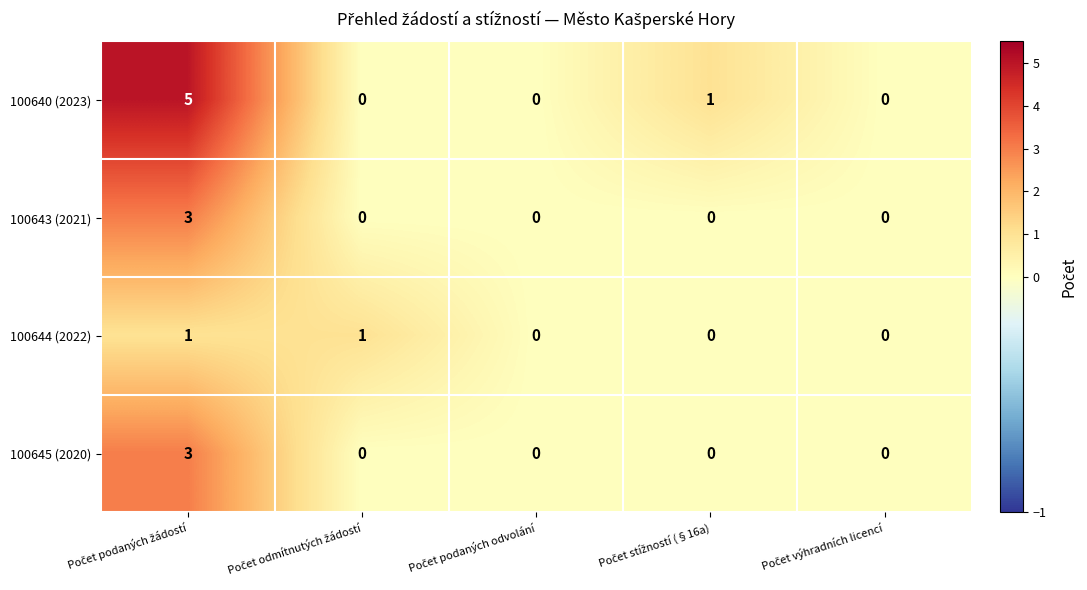

What is the difference between the maximum and minimum values in the 100645 (2020) series?

3